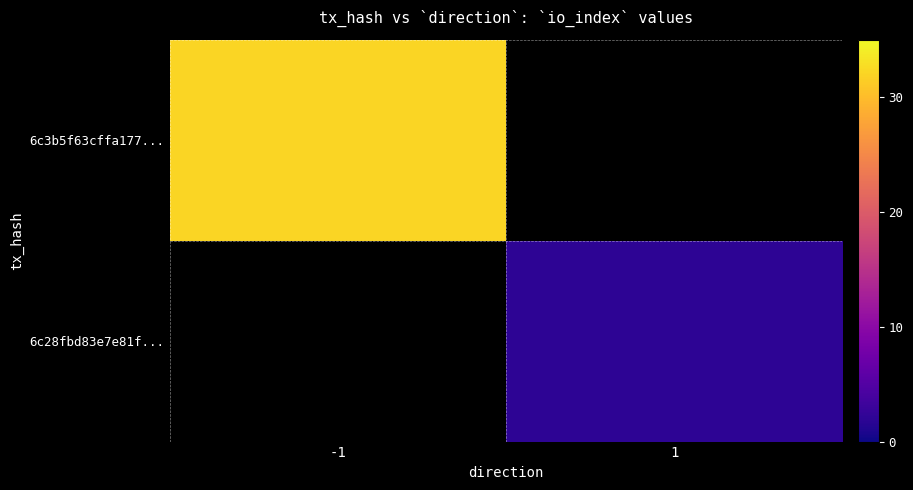

List the series in order of their peak value, highest first.

6c3b5f63cffa177..., 6c28fbd83e7e81f...